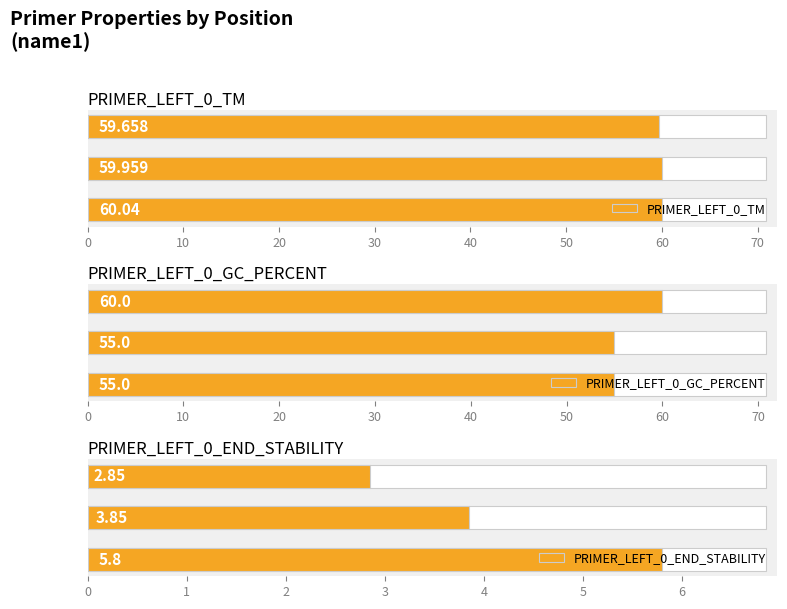

What is the value of the PRIMER_LEFT_0_END_STABILITY bar at the 2nd from the left?

3.9